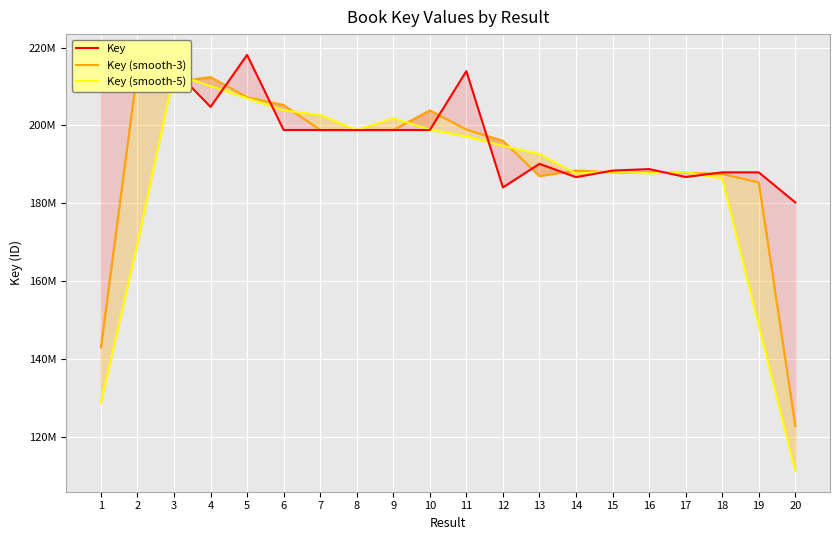

What is the difference between the second highest and second lowest values in the Key series?

30548123.0